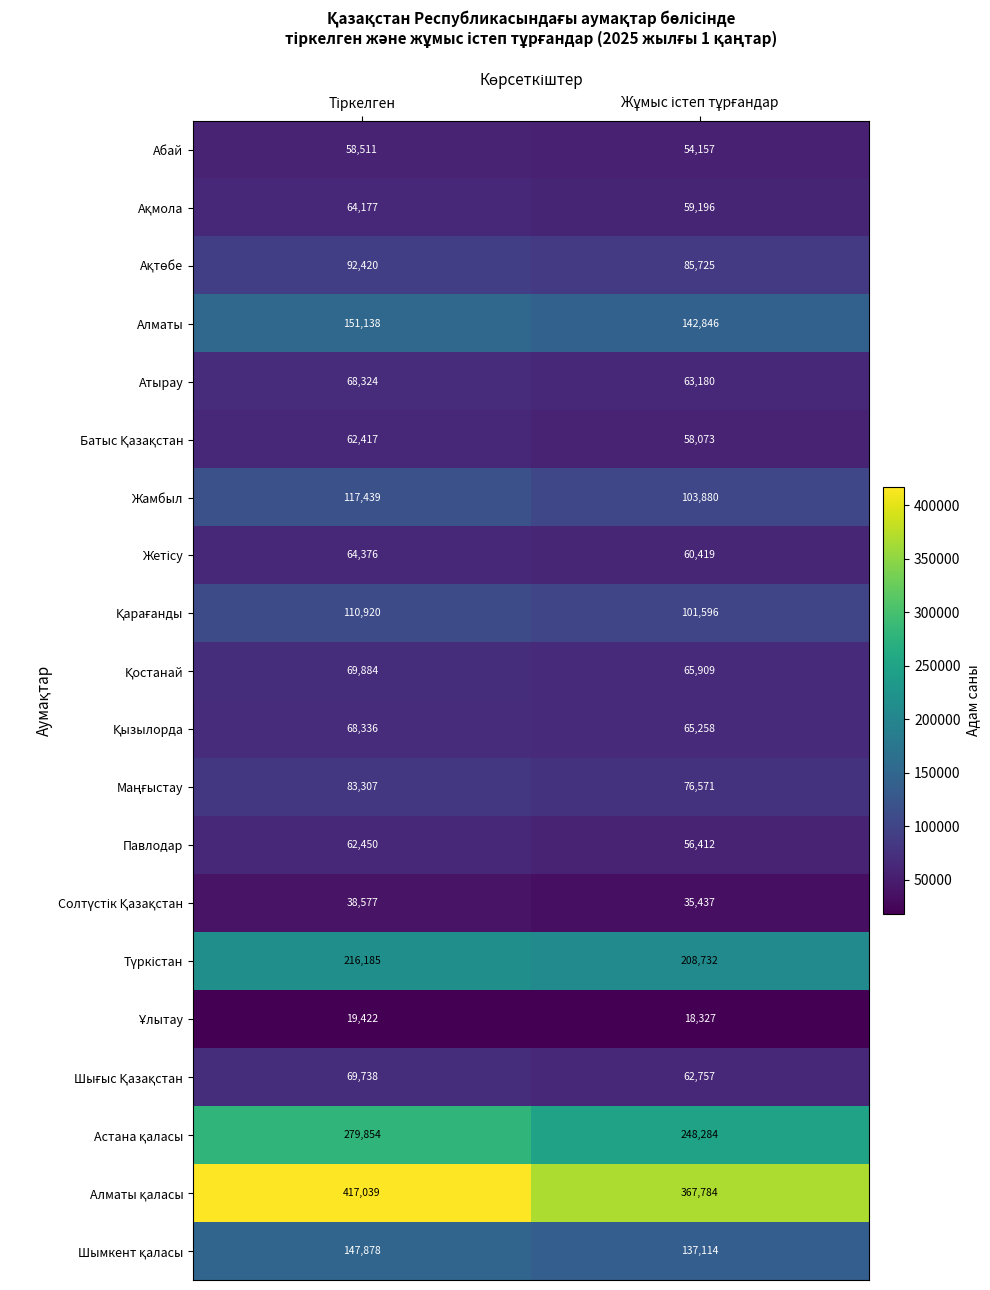

What is the greatest value displayed?

417039